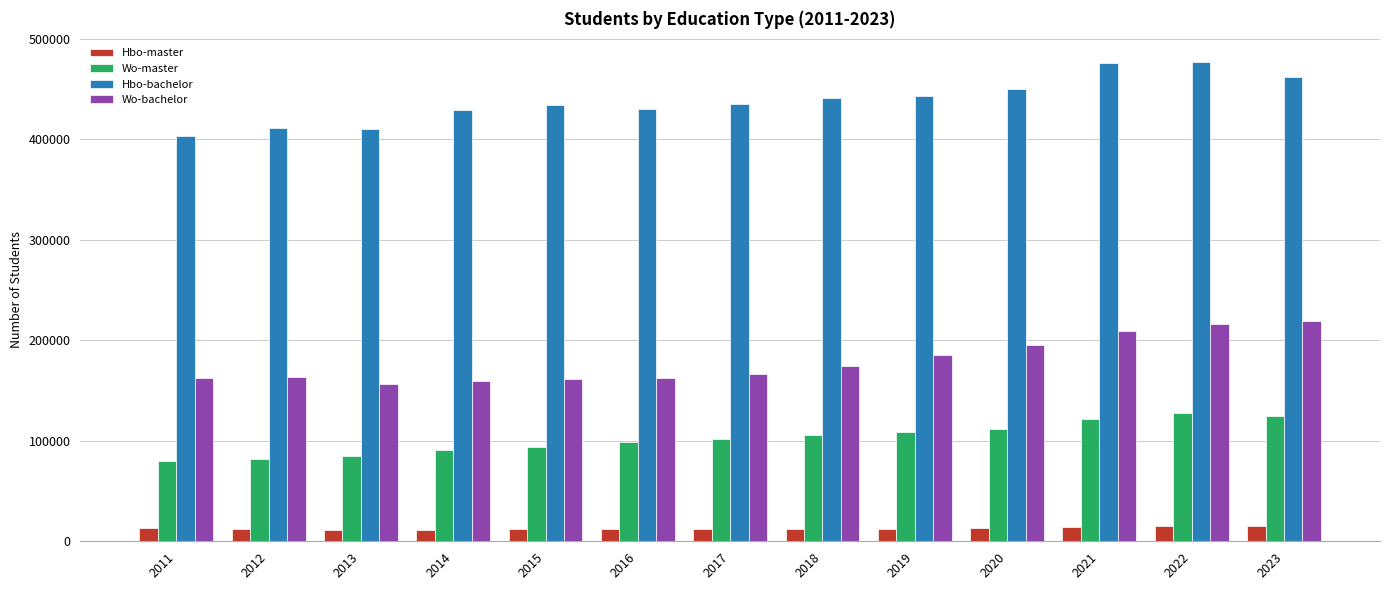

What is the minimum value shown in the chart?

11110